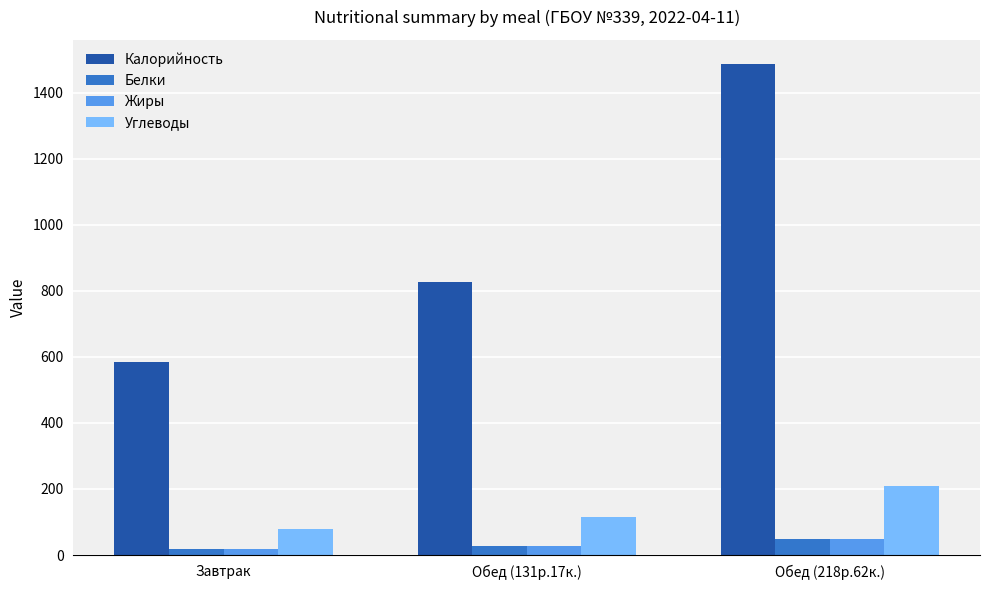

Is it true that Белки equals 49.5 at Обед (218р.62к.)?

True